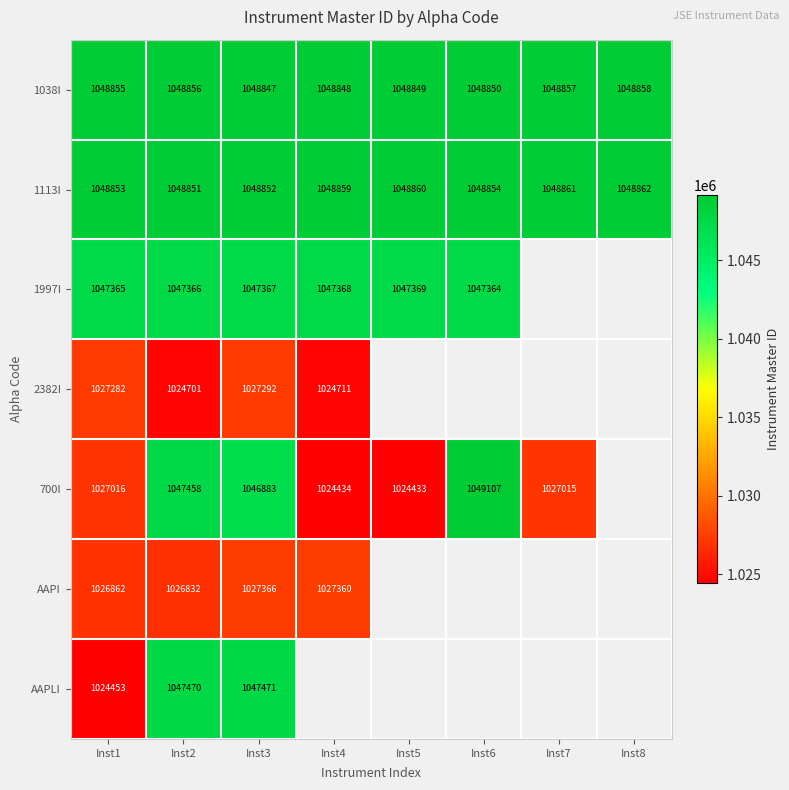

What is the difference between the highest and lowest values at Inst3?

21560